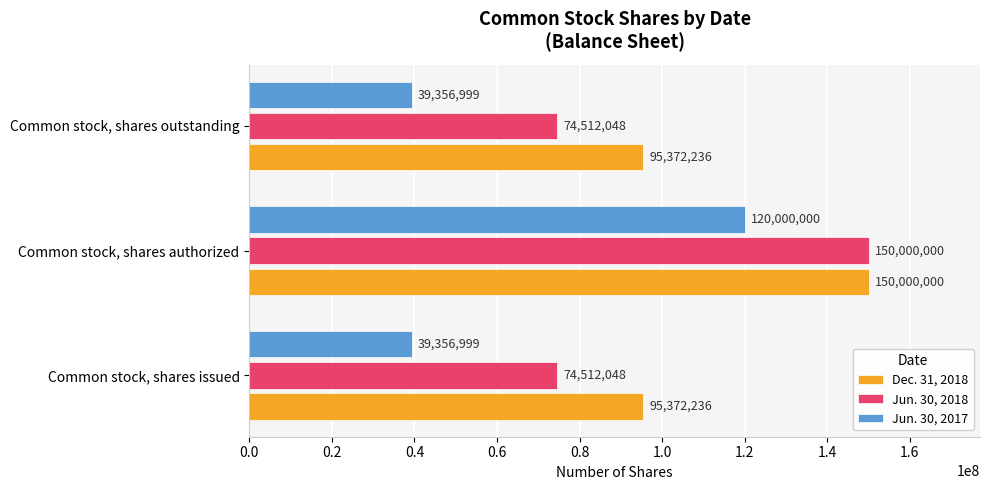

How many Jun. 30, 2018 values are between 74512048 and 150000000?

3